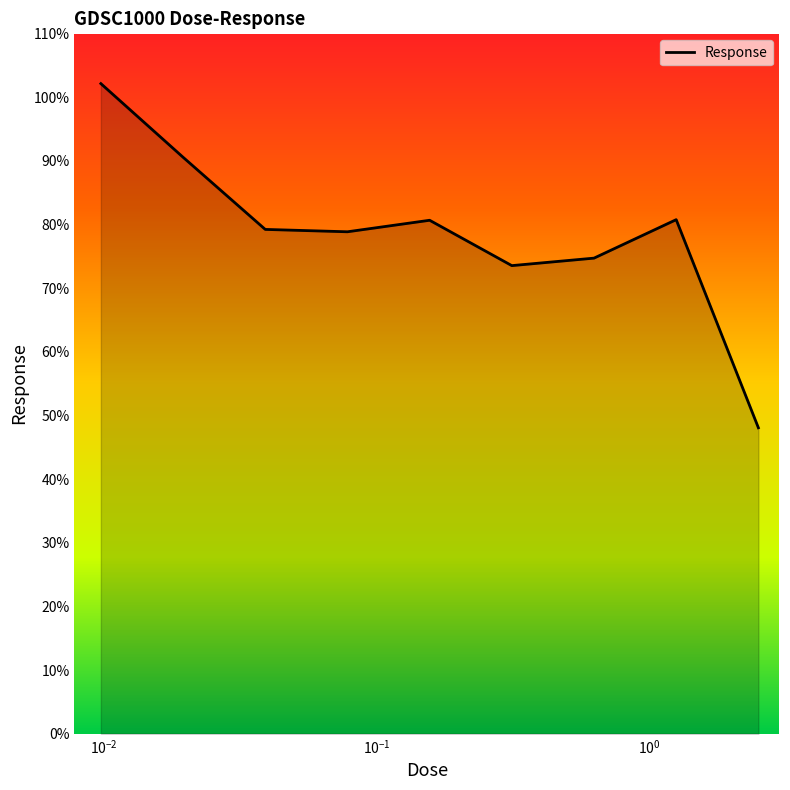

What is the greatest value displayed?

102.1